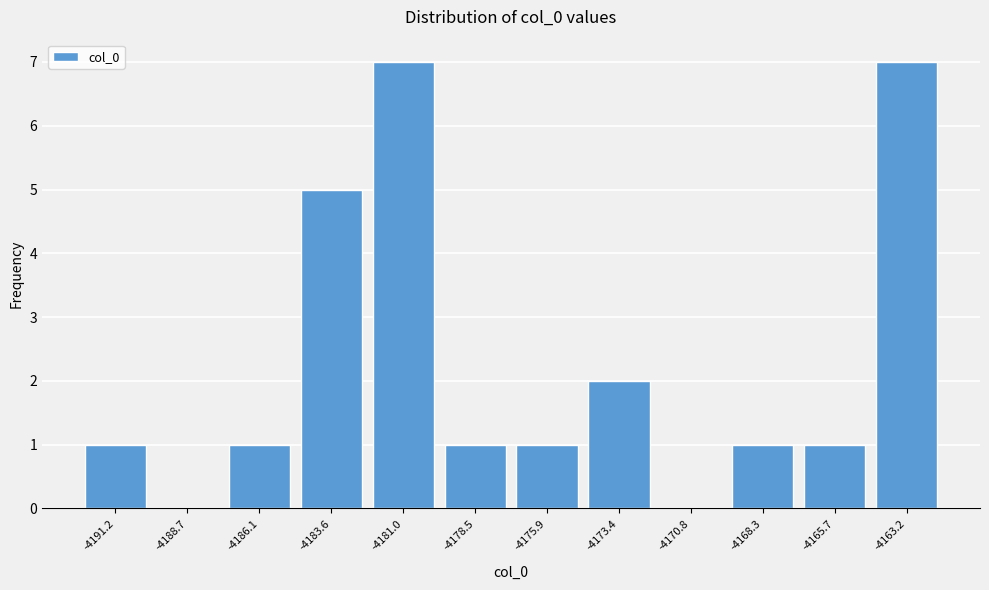

Reading left to right, transcribe all the data shown in this chart.

-4191.2=1	-4188.7=0	-4186.1=1	-4183.6=5	-4181.0=7	-4178.5=1	-4175.9=1	-4173.4=2	-4170.8=0	-4168.3=1	-4165.7=1	-4163.2=7